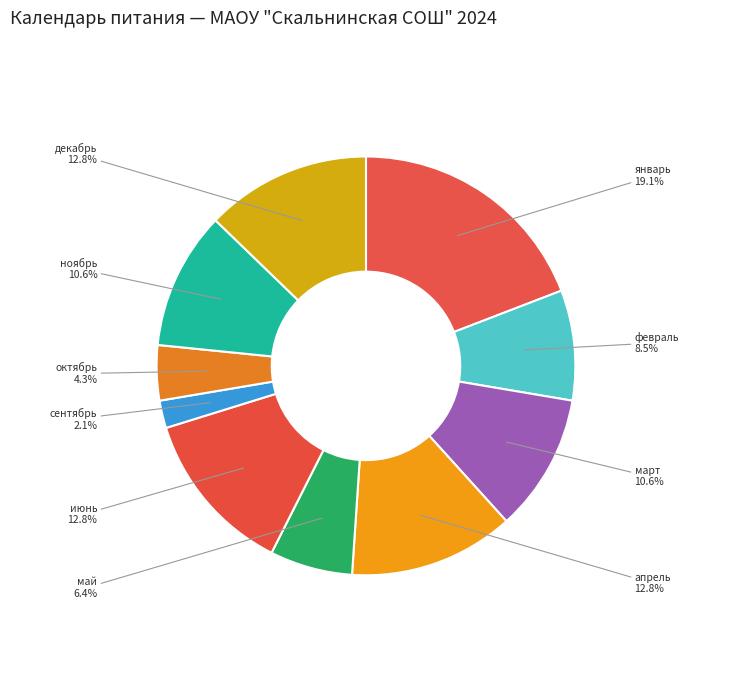

To the nearest percent, what percentage of the pie is ноябрь?

11%